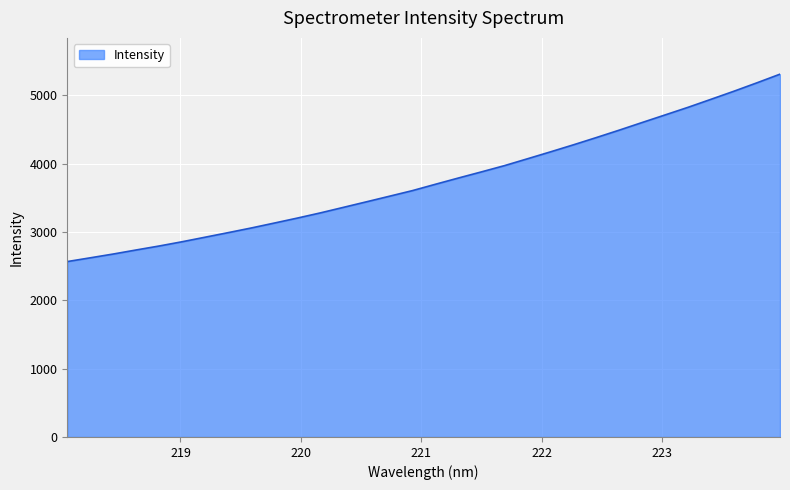

What is the smallest value displayed?

2566.5